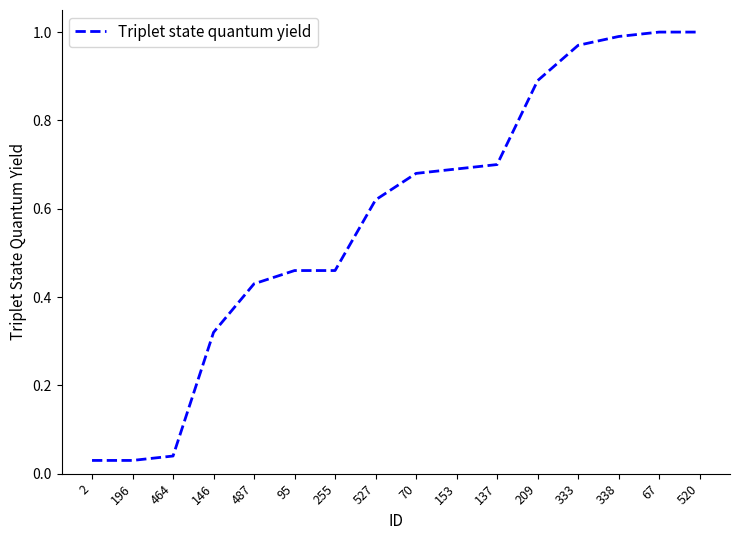

What position from the right is 137?

6